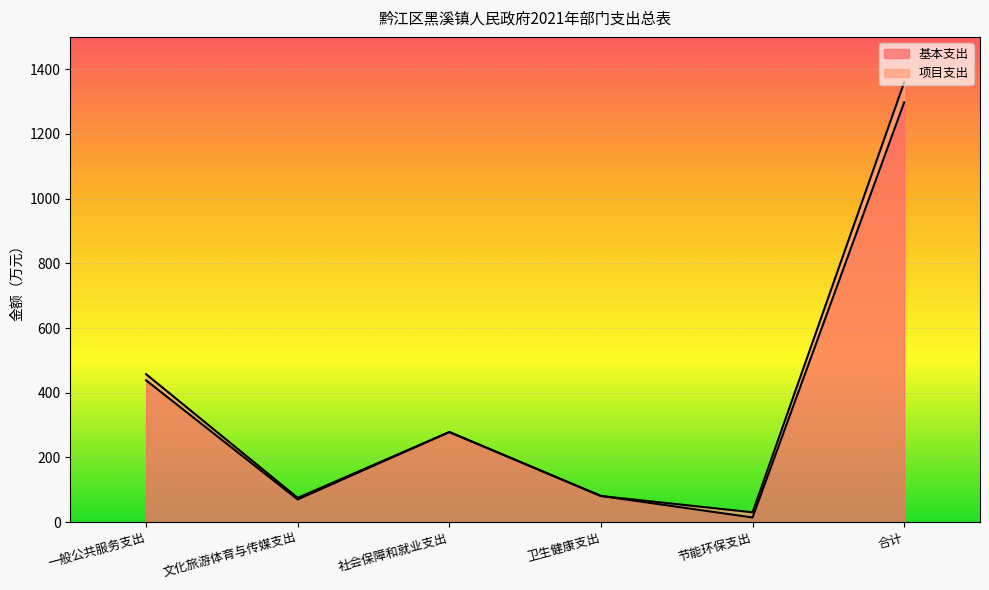

What is the difference between the second highest and minimum values?

424.0